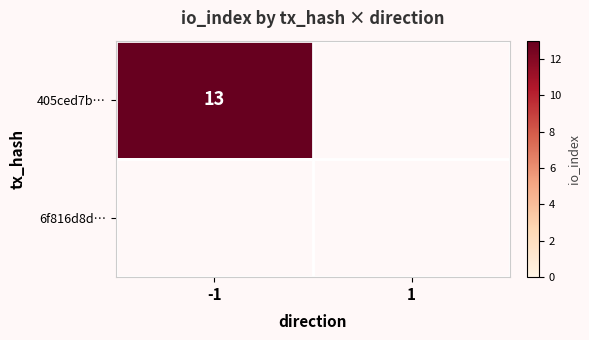

Which has a higher value, -1 or 1?

-1